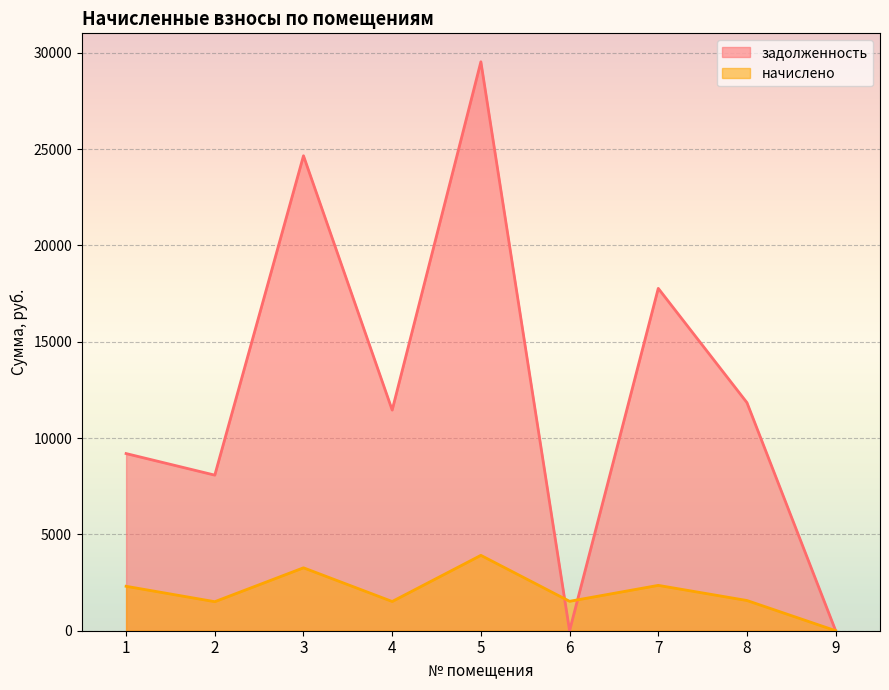

What is the sum of all начислено values?

17959.1